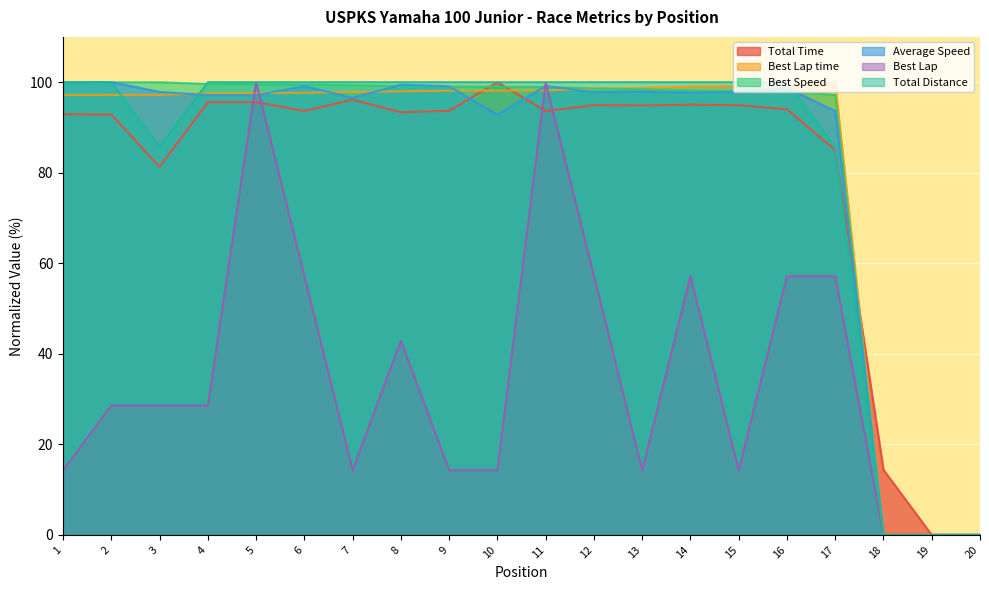

Reading left to right, extract all data points from this chart.

Total Time: 92.9	92.8	81.3	95.6	95.6	93.6	96.1	93.3	93.7	100.0	93.6	94.9	94.9	95.0	94.9	94.0	85.0	14.4	0.0	0.0
Best Lap time: 97.2	97.2	97.2	97.5	97.6	97.7	97.8	98.0	98.1	98.2	98.2	98.5	98.7	99.0	99.1	99.2	100.0	0.0	0.0	0.0
Best Speed: 100.0	100.0	100.0	99.6	99.6	99.5	99.3	99.2	99.0	99.0	99.0	98.6	98.4	98.1	98.0	98.0	97.2	0.0	0.0	0.0
Average Speed: 99.9	100.0	97.9	97.1	97.1	99.1	96.6	99.4	99.1	92.8	99.2	97.8	97.9	97.7	97.8	98.7	93.6	0.0	0.0	0.0
Best Lap: 14.3	28.6	28.6	28.6	100.0	57.1	14.3	42.9	14.3	14.3	100.0	57.1	14.3	57.1	14.3	57.1	57.1	0.0	0.0	0.0
Total Distance: 100.0	100.0	85.7	100.0	100.0	100.0	100.0	100.0	100.0	100.0	100.0	100.0	100.0	100.0	100.0	100.0	85.7	0.0	0.0	0.0